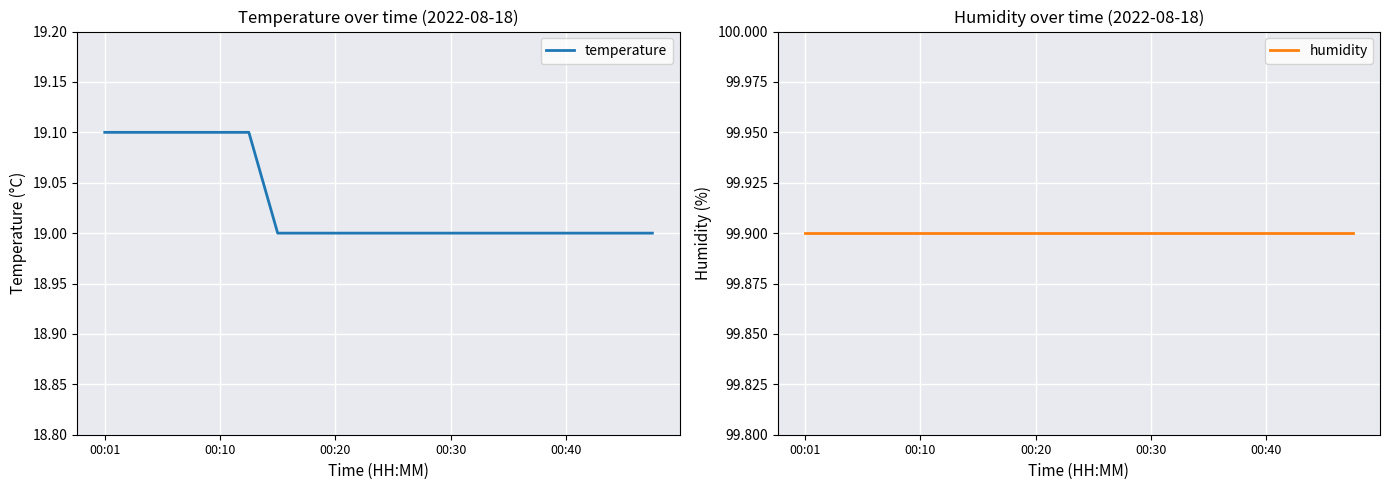

How many values in the temperature series exceed 19?

6